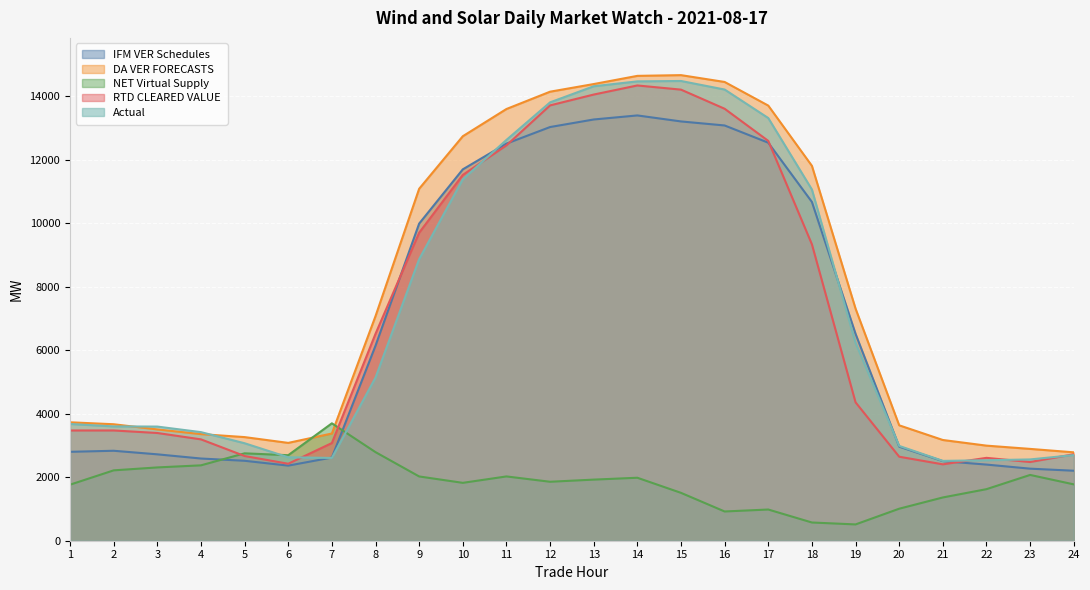

Which label corresponds to the smallest value in the chart?

19